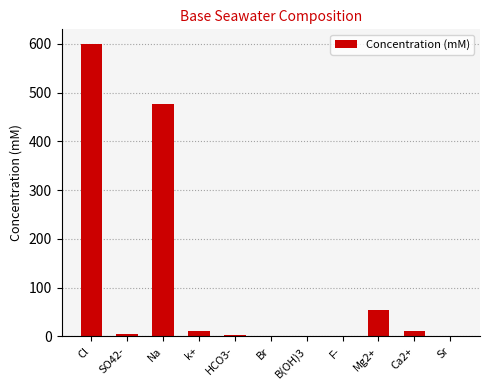

True or false: the data shows 0.4 at B(OH)3.

True